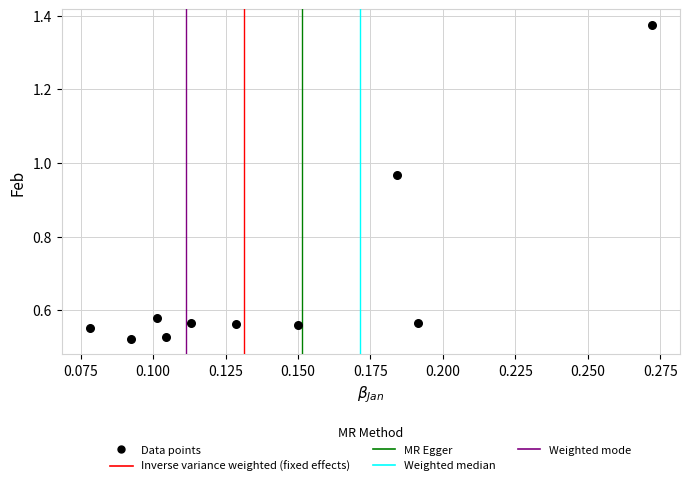

What is the range of Y values (max minus min)?

0.9